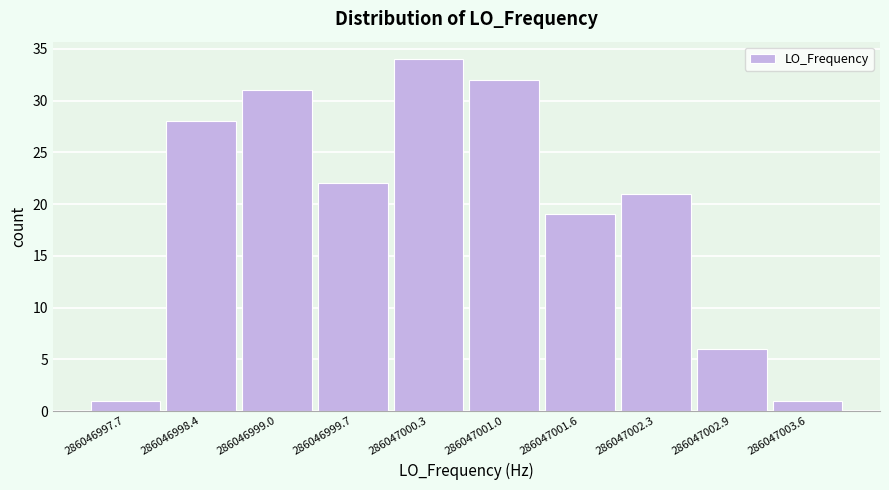

What is the height of the bar covering 286047001.95 to 286047002.60 on the x-axis? Neither the bar edges nor the heights are printed on the chart, so give them approximately, as read against the axes.

21